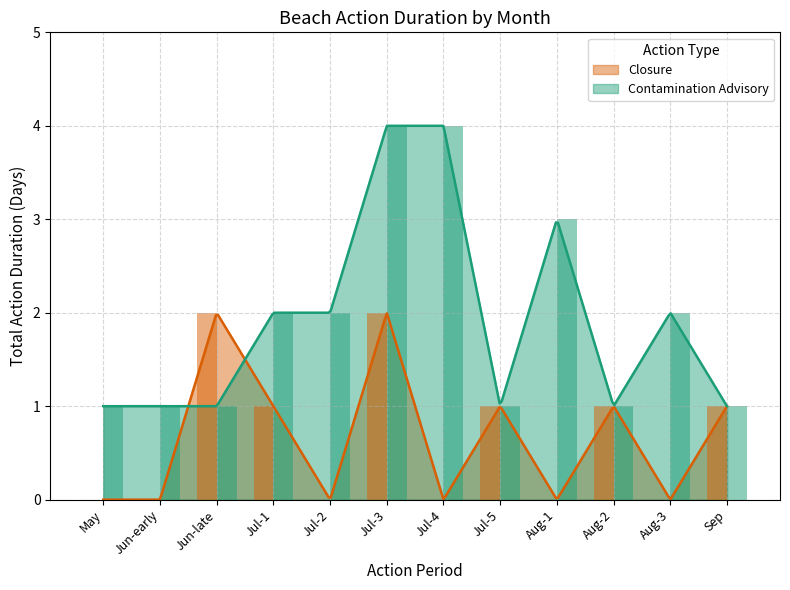

How many Contamination Advisory values are between 1 and 3?

10